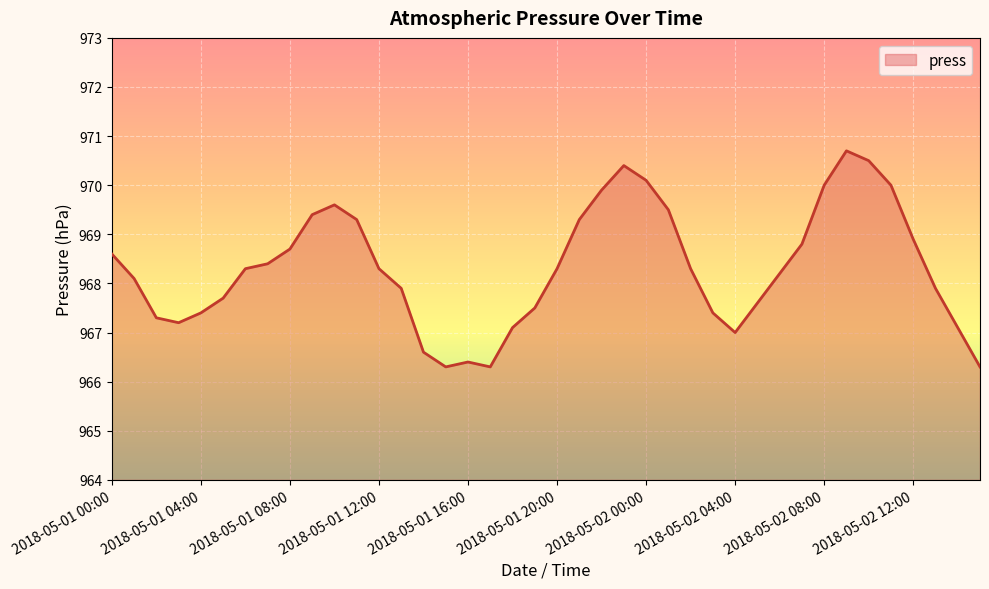

What is the difference between the maximum and minimum values?

4.4